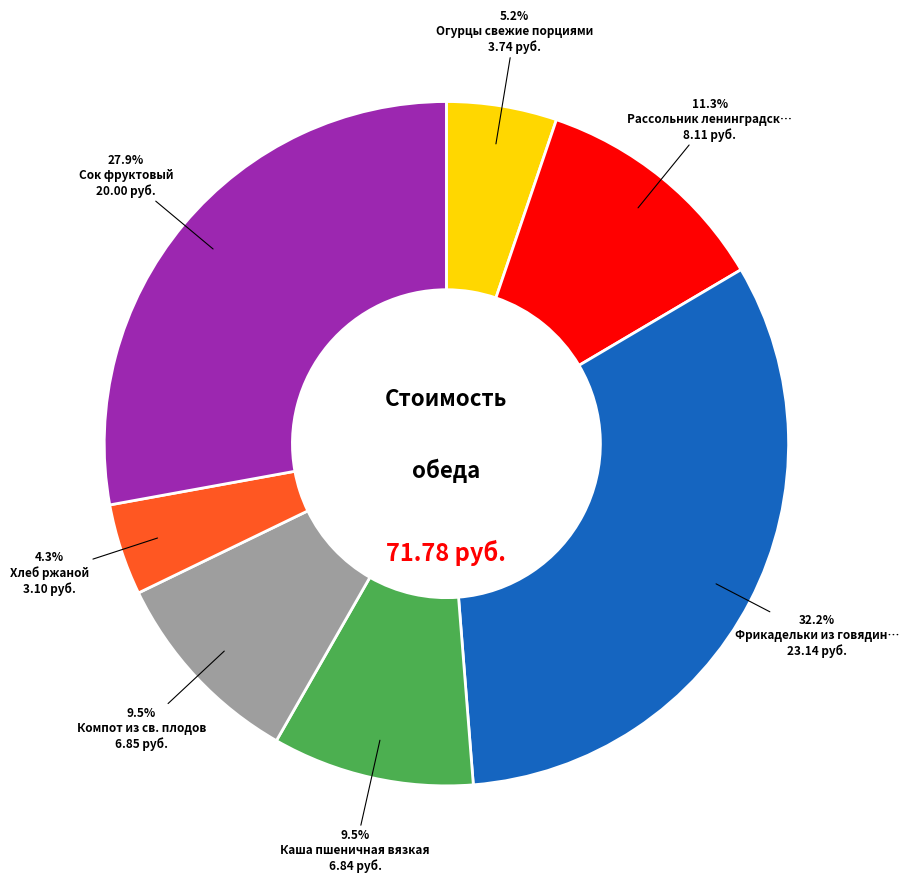

How many slices are in this pie chart?

7